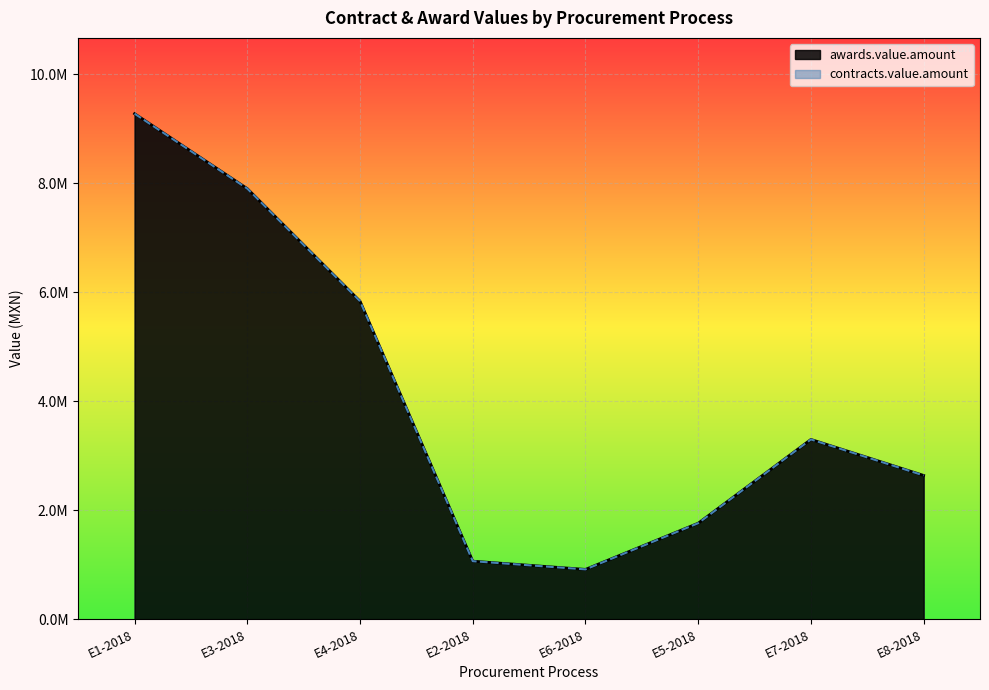

Reading right to left, transcribe all the data shown in this chart.

awards.value.amount: 2638915.0	3299916.4	1762136.1	914052.2	1064671.1	5838094.0	7904126.3	9280104.7
contracts.value.amount: 2638915.0	3299916.4	1762136.1	914052.2	1064671.1	5838094.0	7904126.3	9280104.7